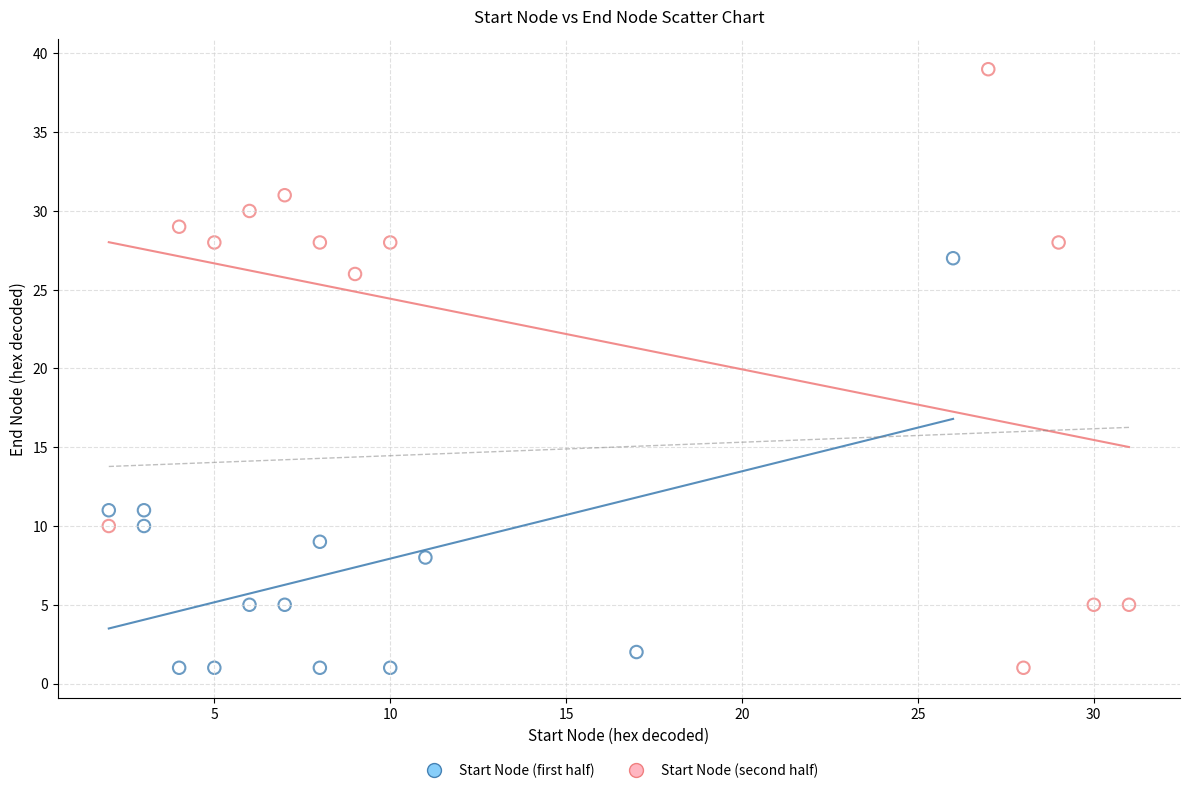

What are all the series names shown in the legend?

Start Node (first half), Start Node (second half)